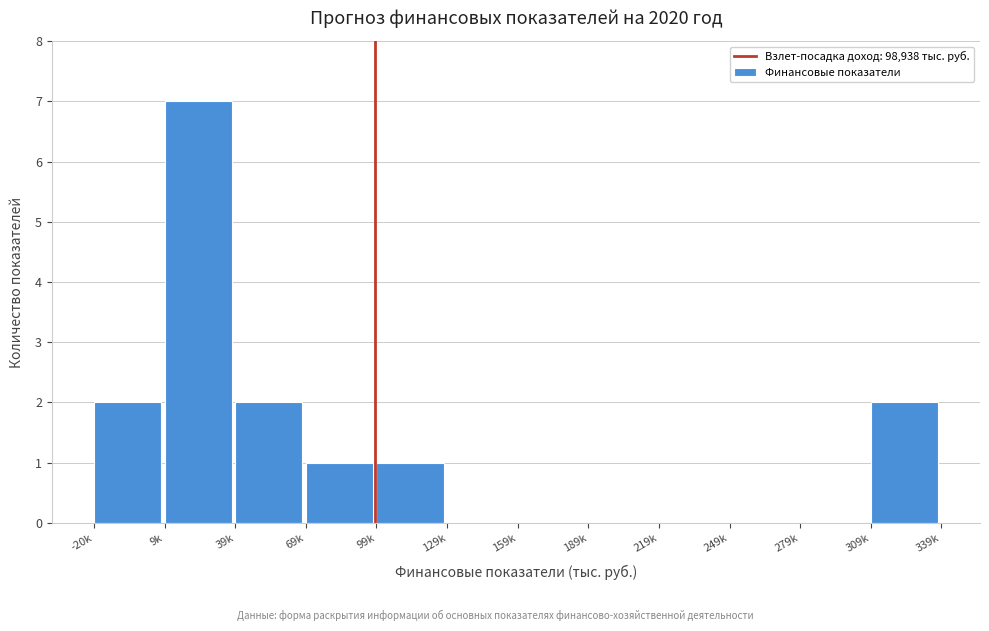

Reading left to right, extract all data points from this chart.

-20k=2	9k=7	39k=2	69k=1	99k=1	129k=0	159k=0	189k=0	219k=0	249k=0	279k=0	309k=2